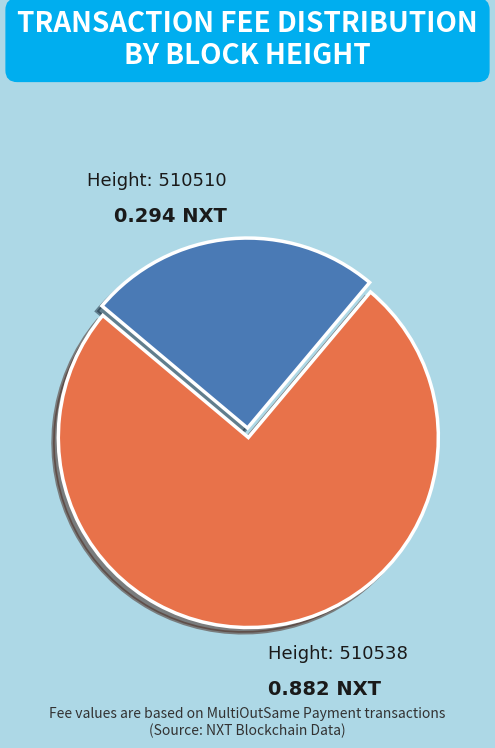

Is there a majority slice in this chart?

Yes